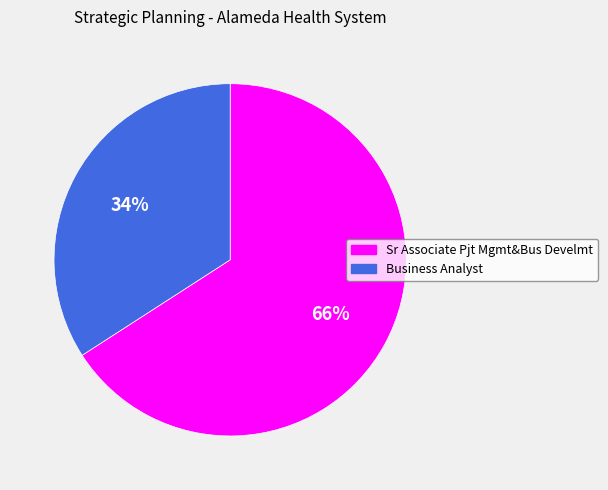

Does Business Analyst represent more than half of the total?

No